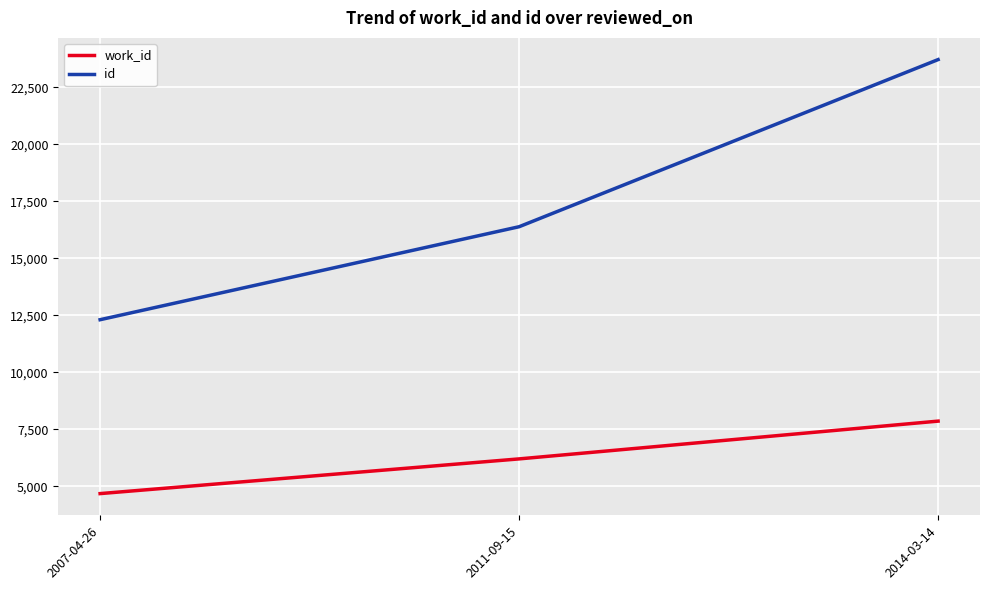

Reading right to left, what are all the values shown in this chart?

work_id: 2014-03-14=7856	2011-09-15=6198	2007-04-26=4675
id: 2014-03-14=23723	2011-09-15=16388	2007-04-26=12307